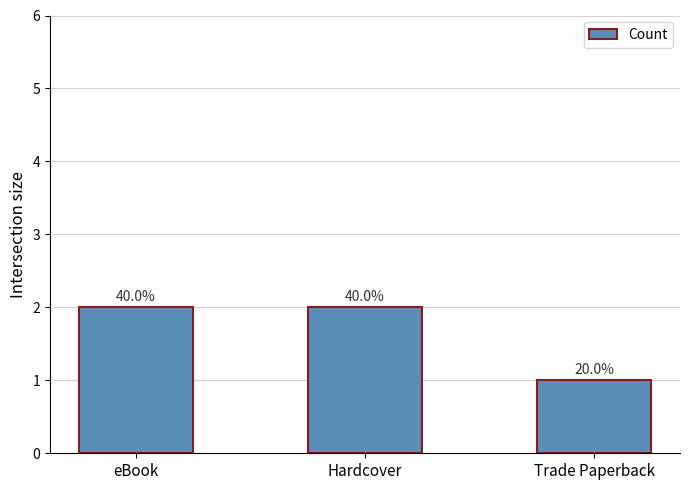

How many bars are there in total?

3